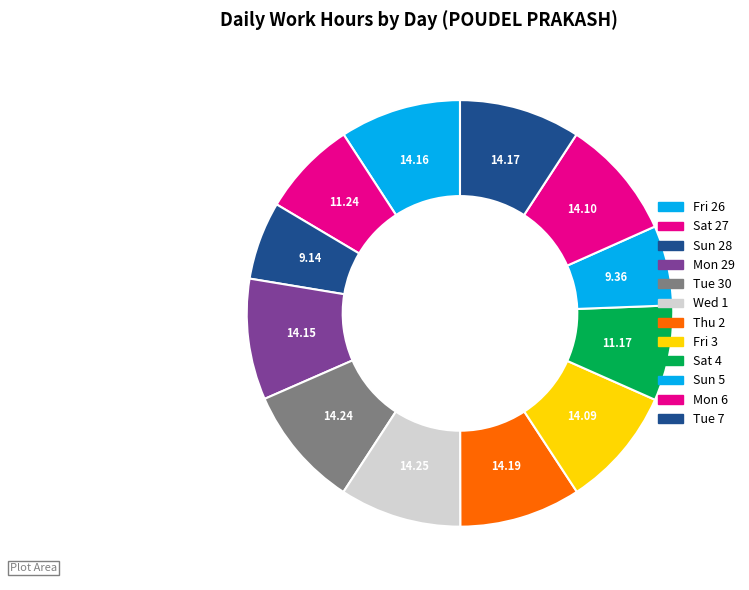

How many segments does this pie chart have?

12